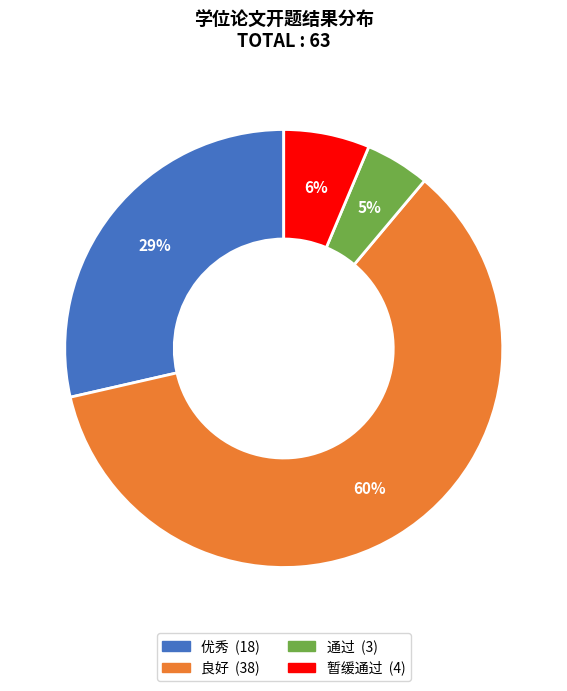

To the nearest percent, what portion does 暂缓通过 represent?

6%